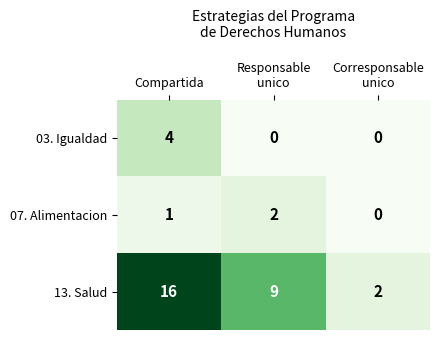

What is the difference between the second highest and minimum values in the 13. Salud series?

7